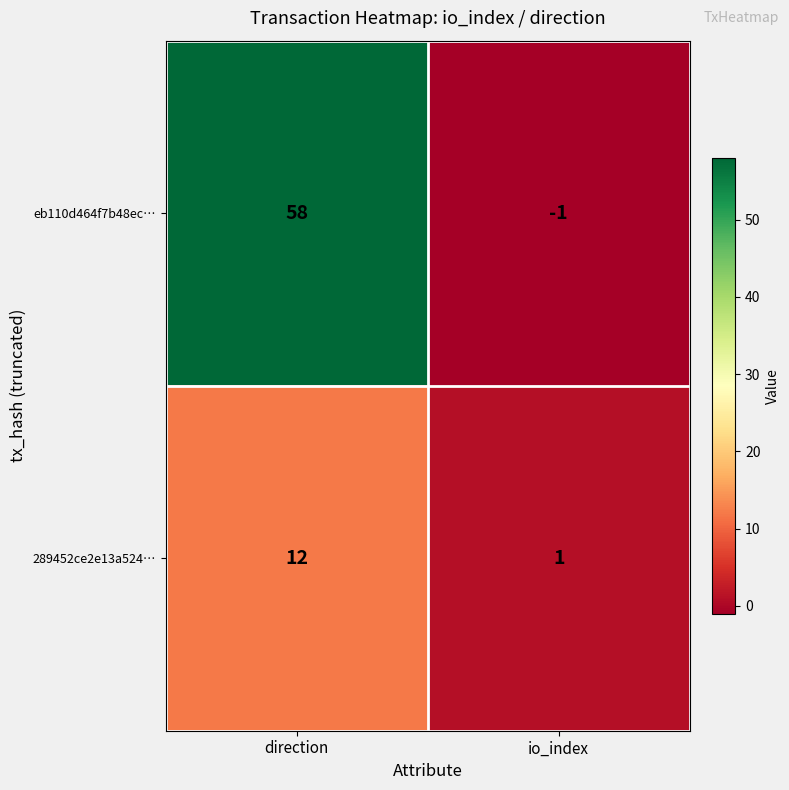

The value of eb110d464f7b48ec… at direction is 104. True or false?

False